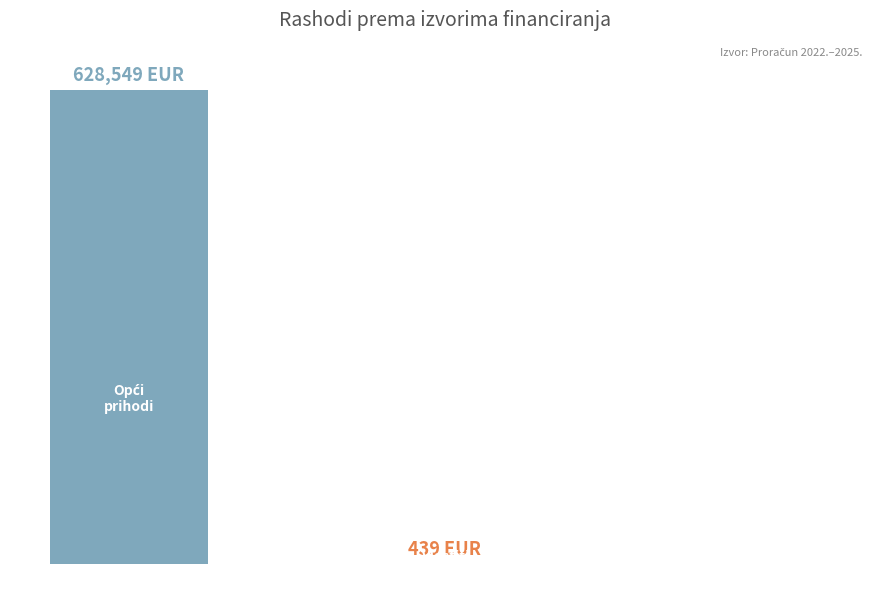

What is the difference between the values at Posebne
namjene and Vlastiti
prihodi?

439.2